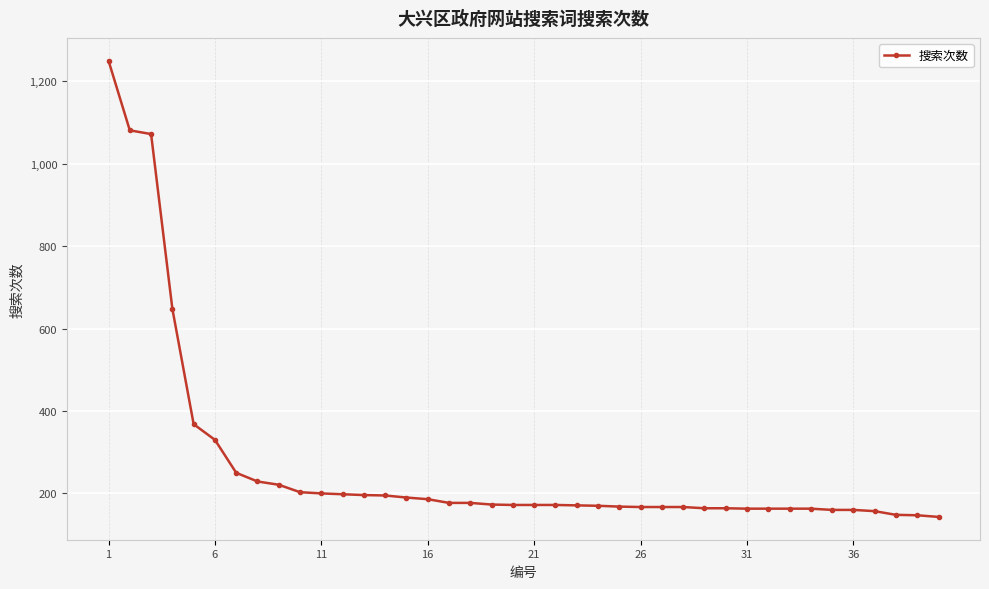

How many lines are shown in the chart?

1